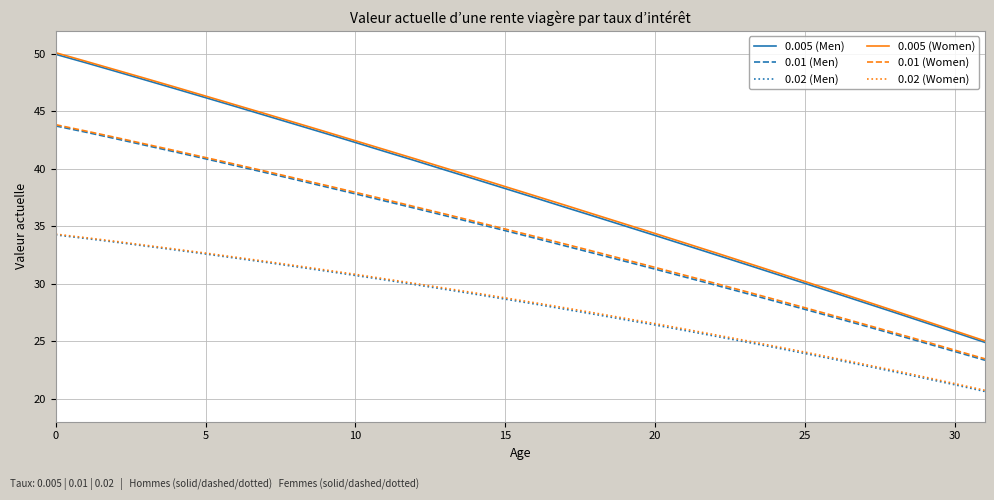

Which series has the largest range (max minus min)?

0.005 (Women)